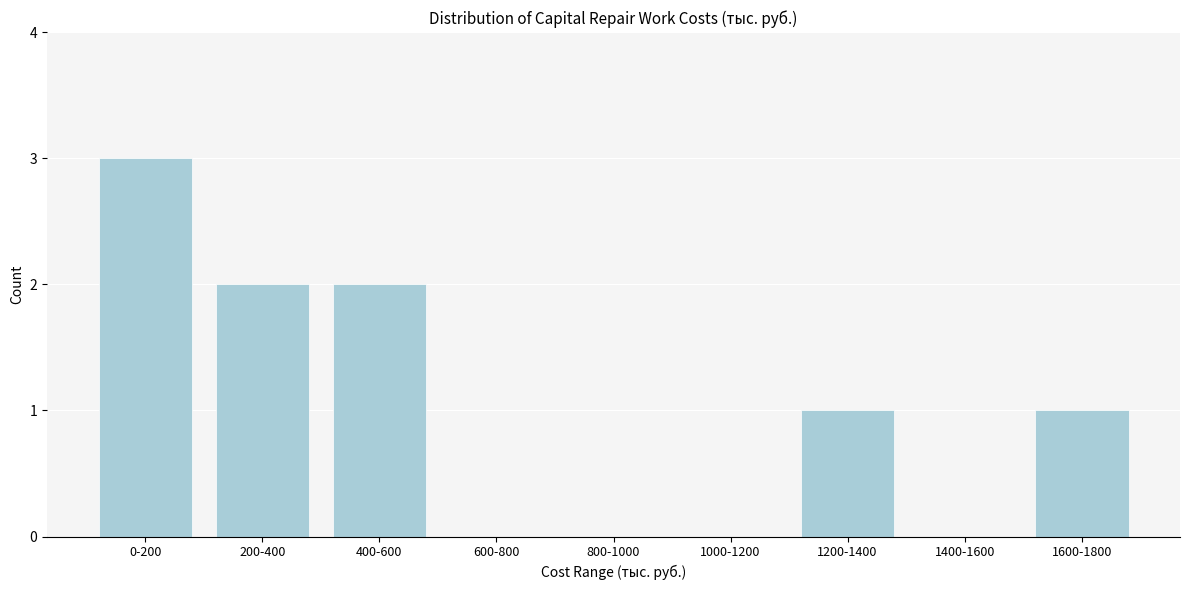

Reading right to left, what are all the values shown in this chart?

1600-1800=1	1400-1600=0	1200-1400=1	1000-1200=0	800-1000=0	600-800=0	400-600=2	200-400=2	0-200=3